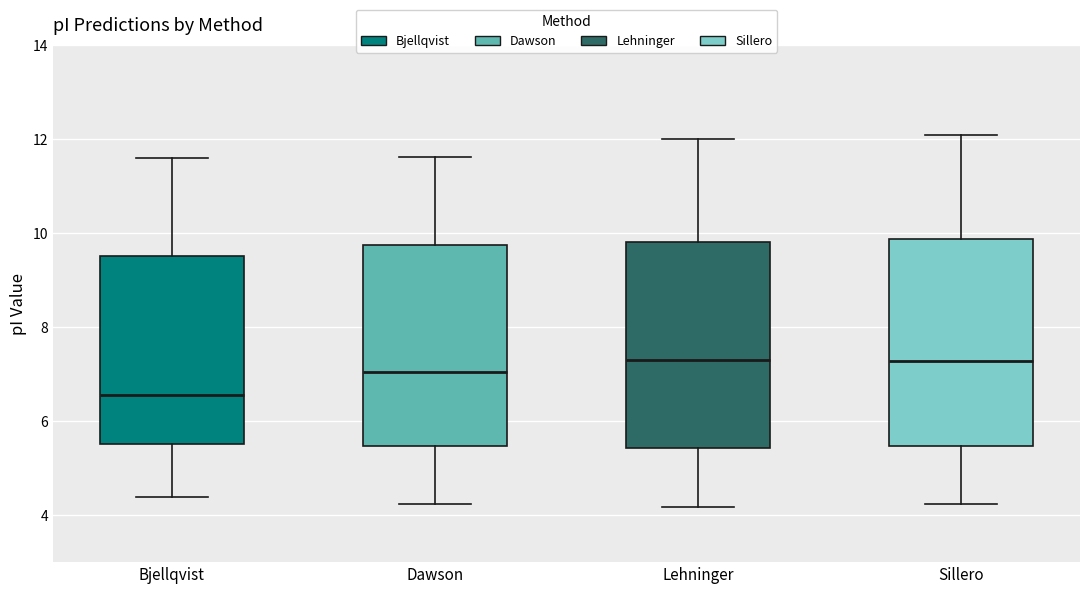

Which box has the lowest median line?

Bjellqvist